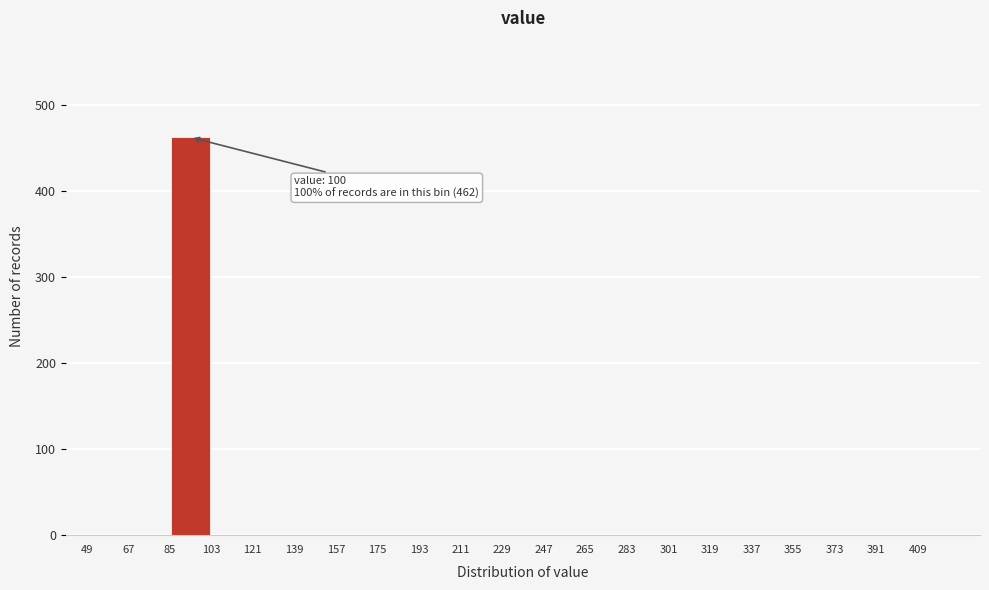

Which range on the x-axis has the tallest bar?

85 to 103